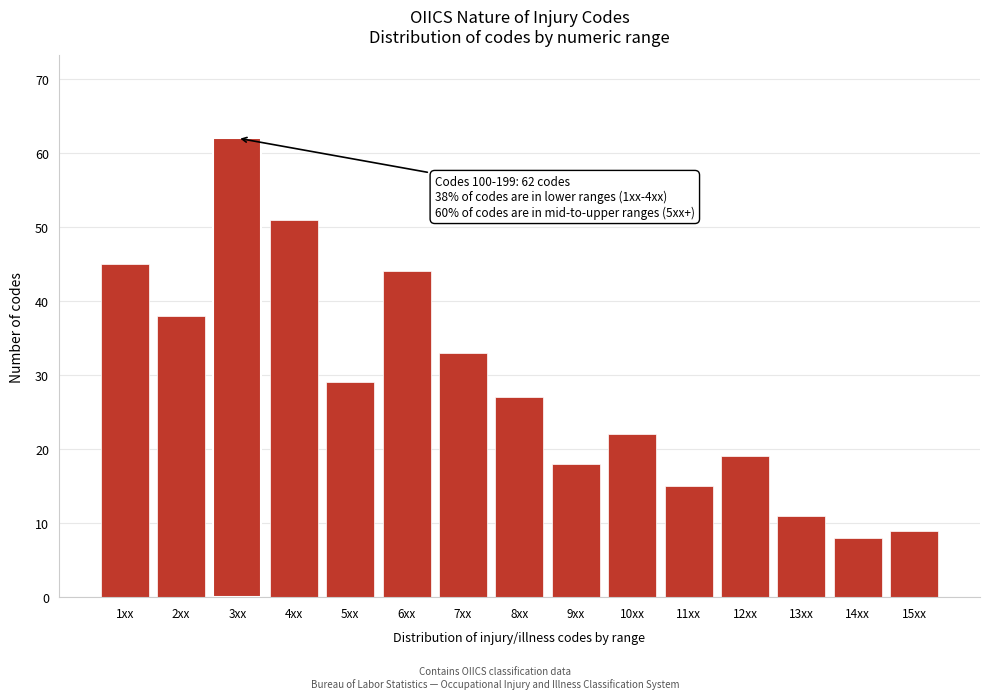

Reading left to right, extract all data points from this chart.

1xx=45	2xx=38	3xx=62	4xx=51	5xx=29	6xx=44	7xx=33	8xx=27	9xx=18	10xx=22	11xx=15	12xx=19	13xx=11	14xx=8	15xx=9